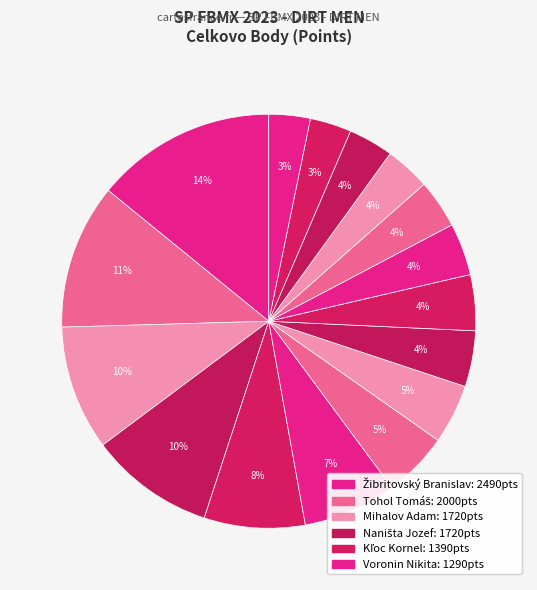

How many slices are in this pie chart?

16